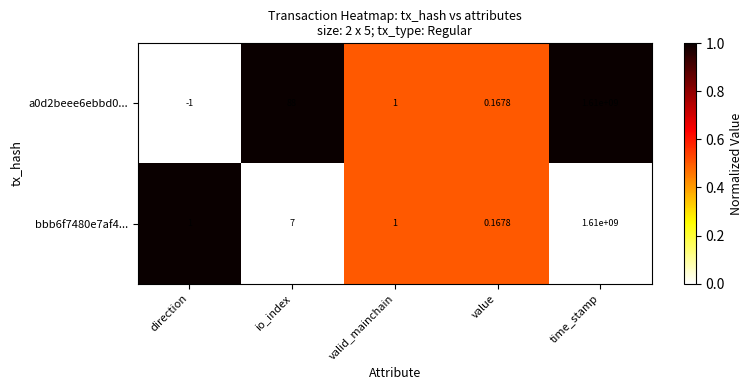

Which category has the highest value in the a0d2beee6ebbd0... series?

time_stamp